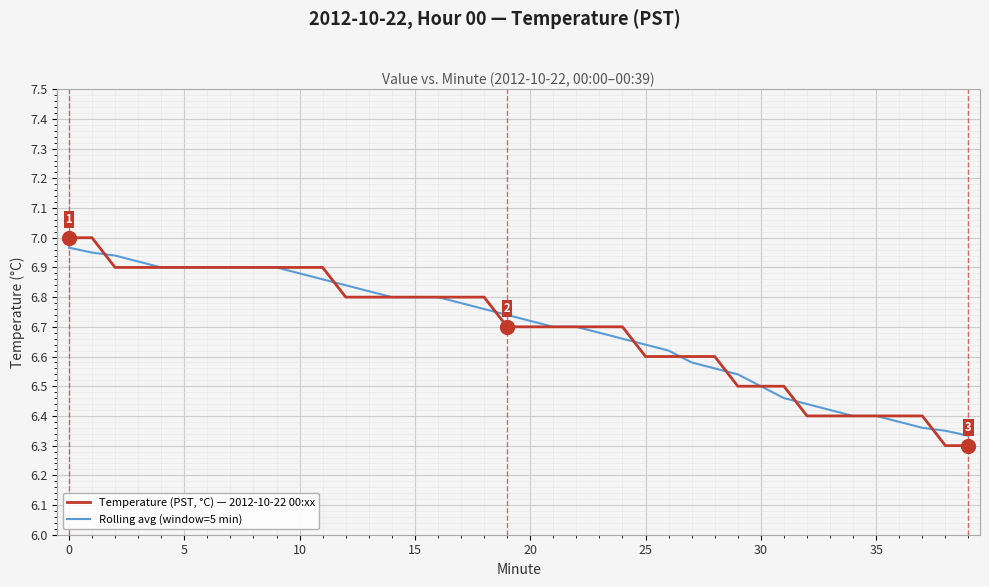

Which series has the largest range (max minus min)?

Temperature (PST, °C) — 2012-10-22 00:xx